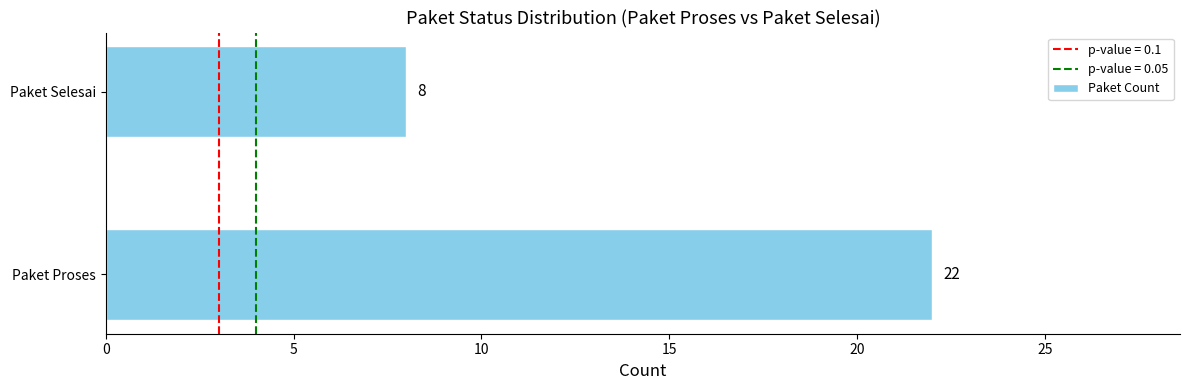

Are the bars horizontal?

Yes